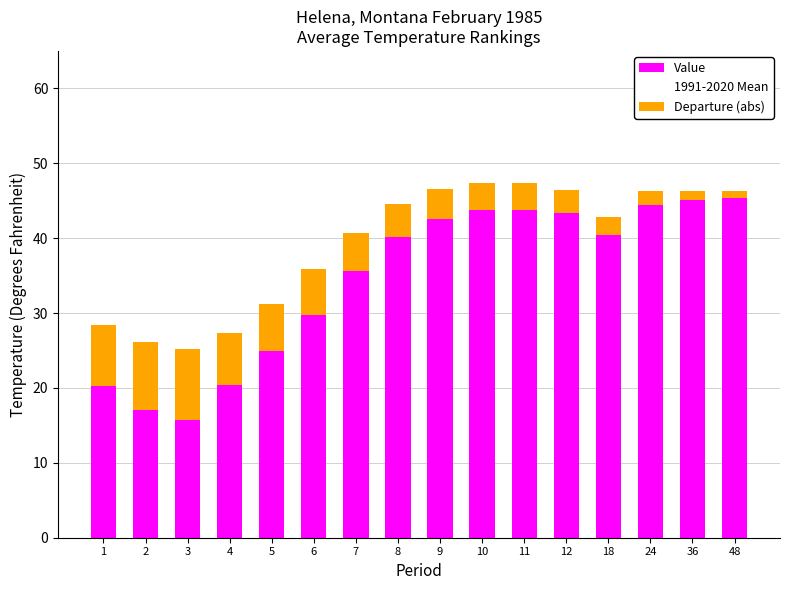

What is the sum of the Value values at 10 and 9?

86.2